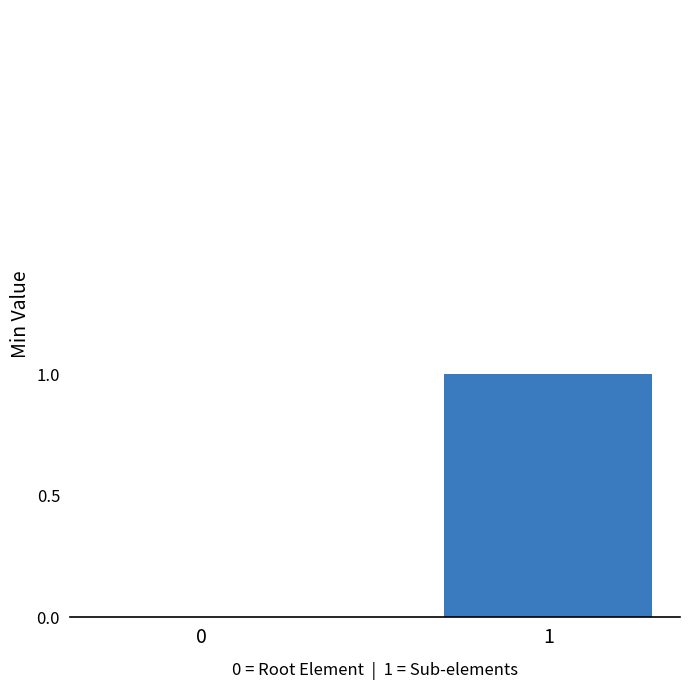

How many distinct data groups are displayed?

1